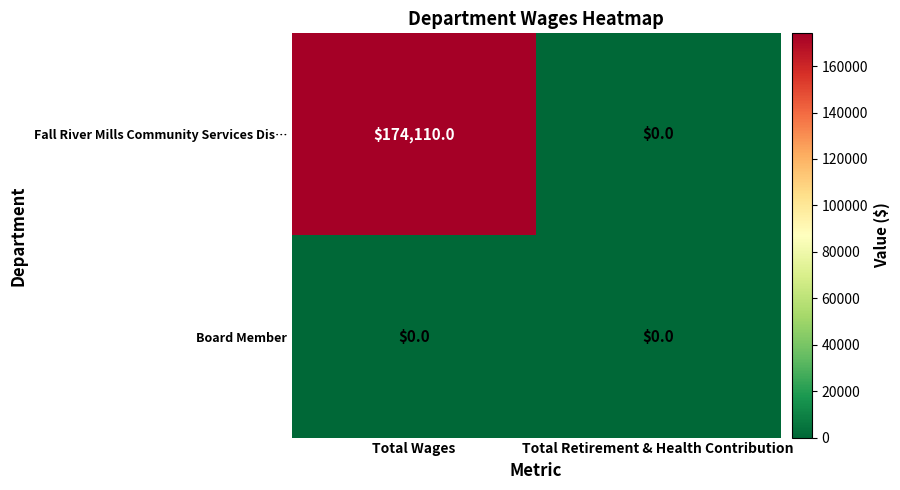

Reading left to right, what are all the values shown in this chart?

Fall River Mills Community Services Dis…: Total Wages=174110	Total Retirement & Health Contribution=0
Board Member: Total Wages=0	Total Retirement & Health Contribution=0